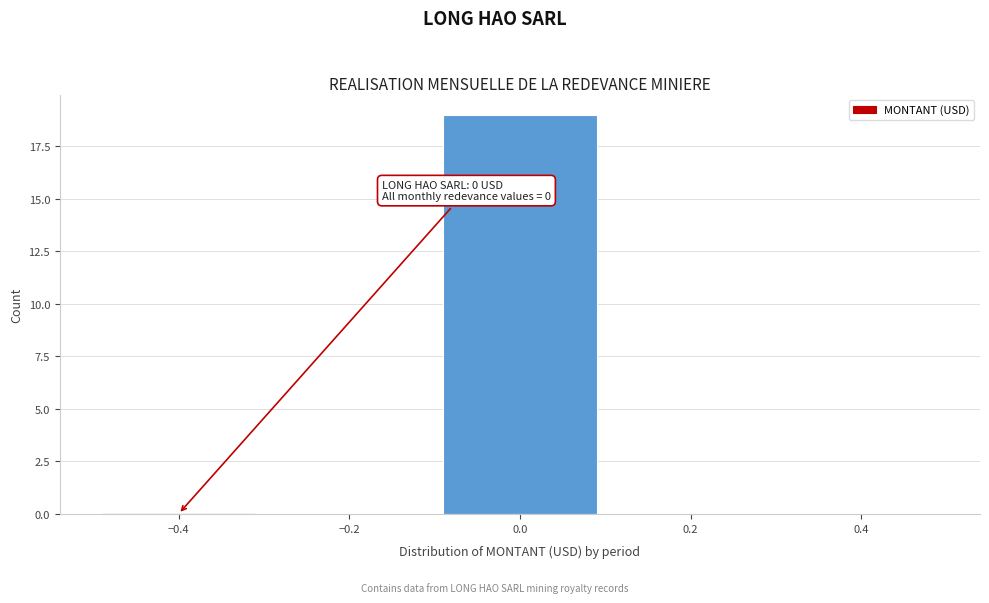

Which range on the x-axis has the tallest bar?

-0.1 to 0.1